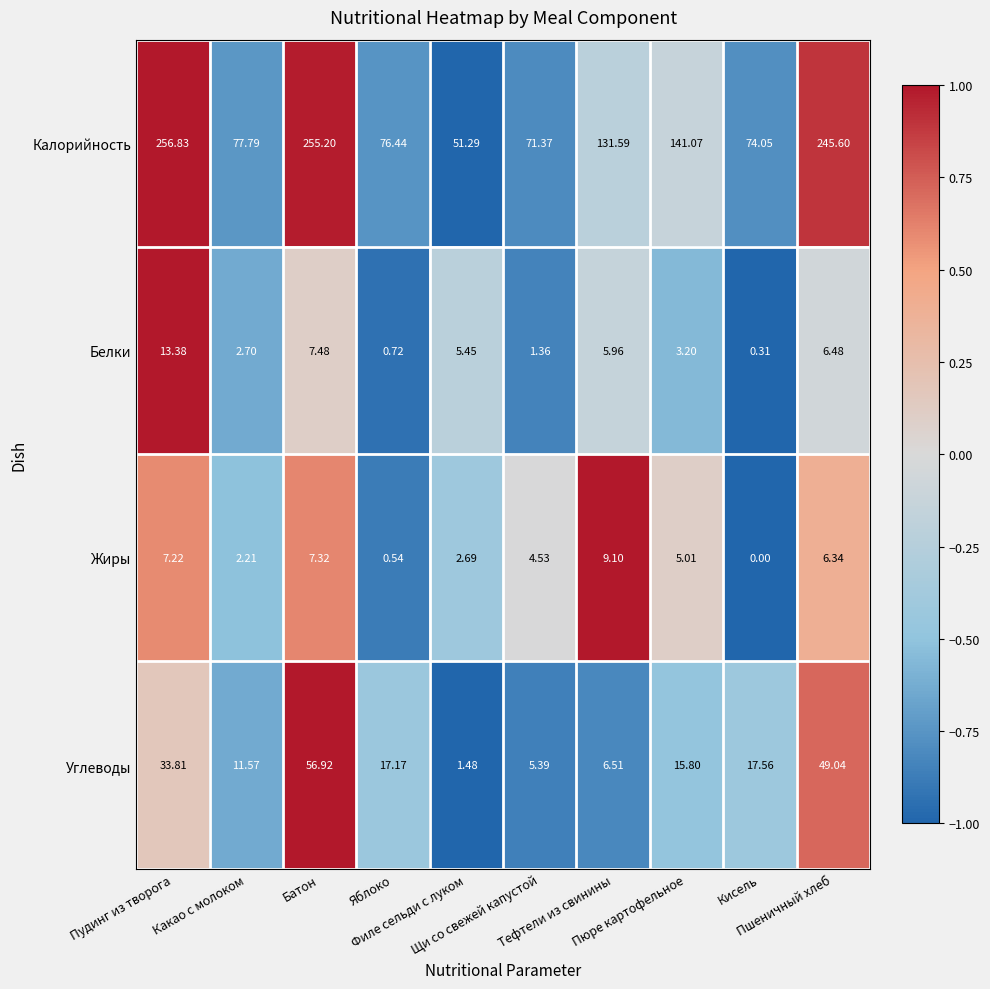

List the series in order of their peak value, lowest first.

Жиры, Белки, Углеводы, Калорийность